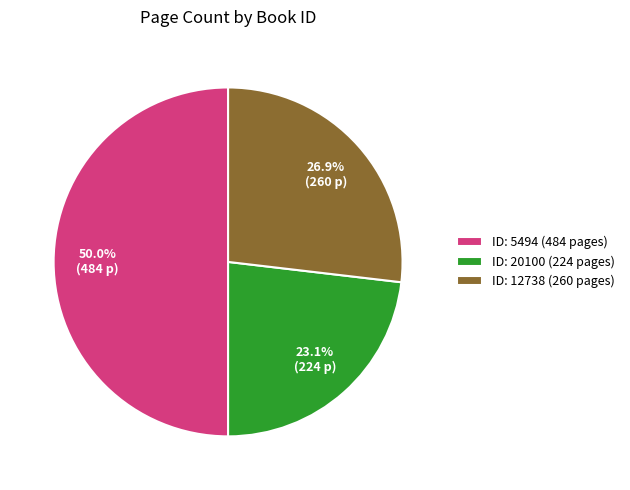

To the nearest percent, what is the average slice percentage?

33%